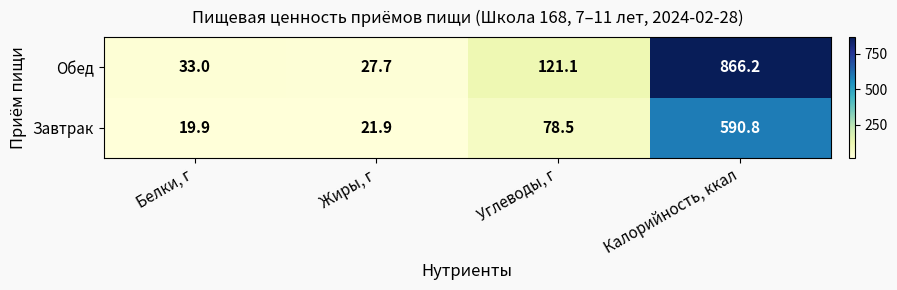

What is the difference between the second highest and minimum values in the Завтрак series?

58.6